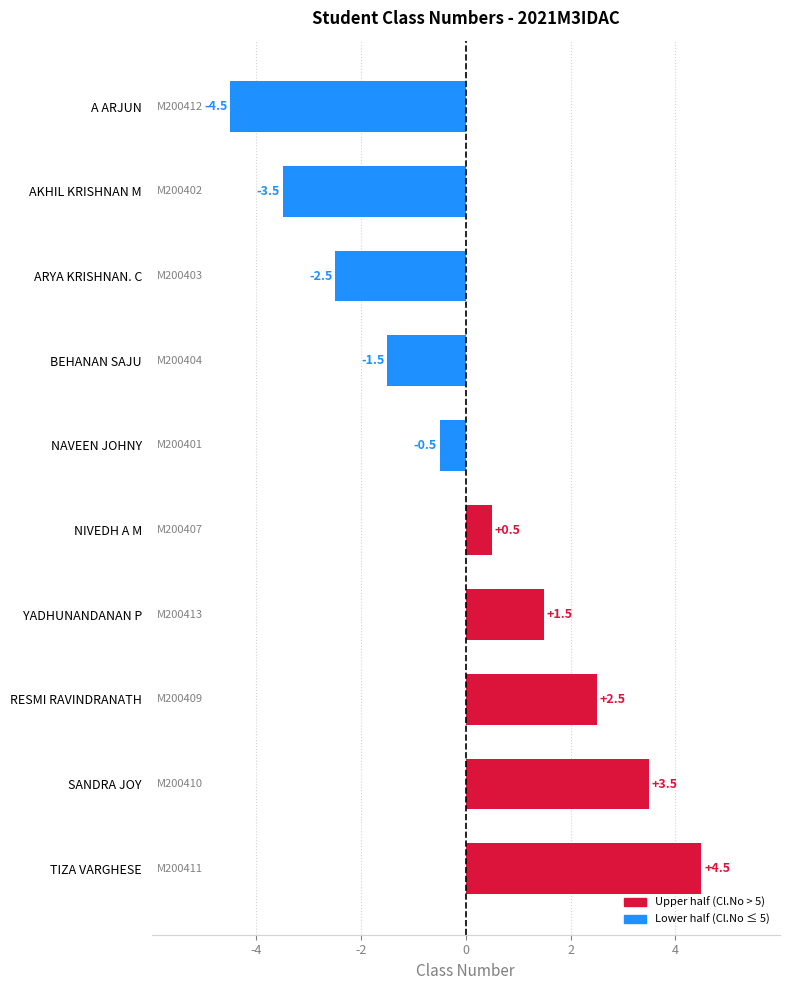

The value at ARYA KRISHNAN. C is -2.5. True or false?

True